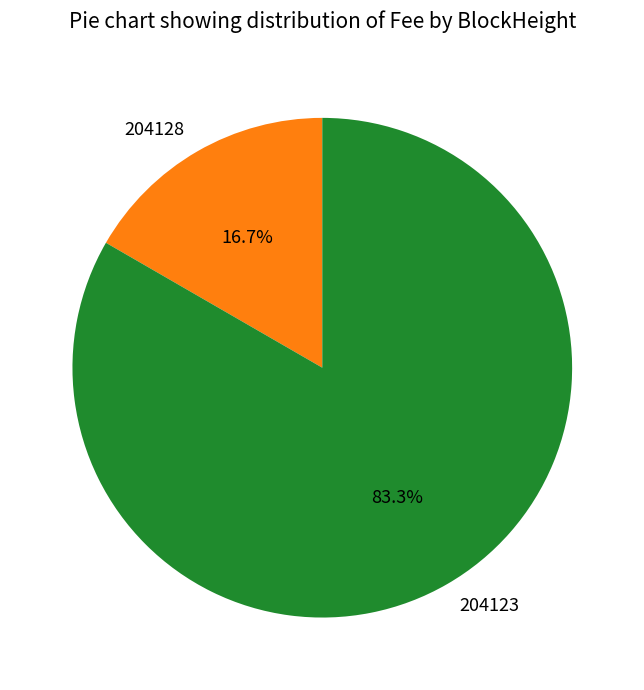

Is it true that 204128 is 7% of the pie?

False